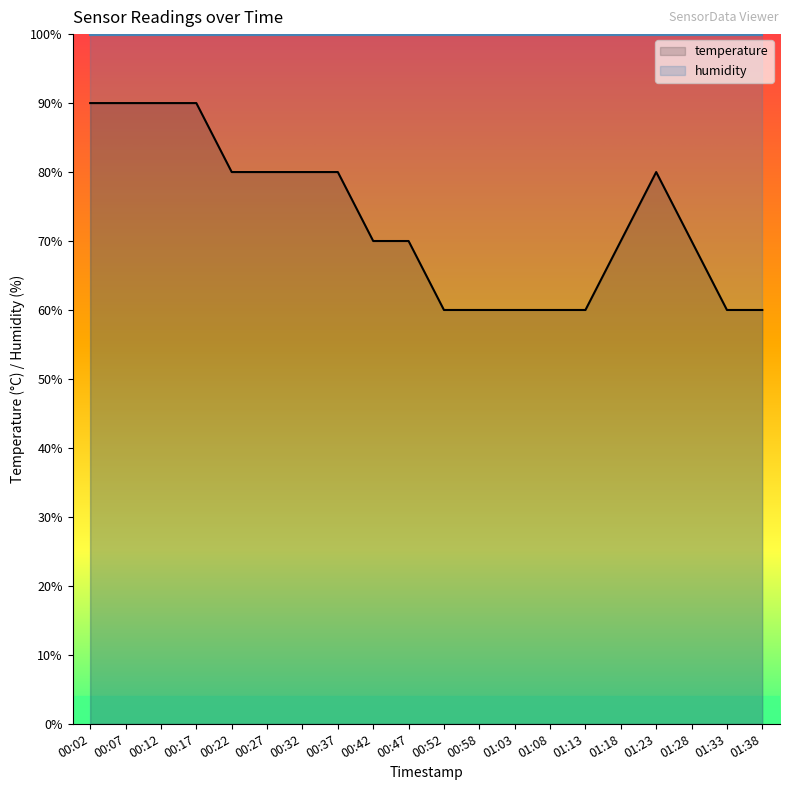

Approximately how many times larger is the value at 00:22 compared to 00:37?

1.0